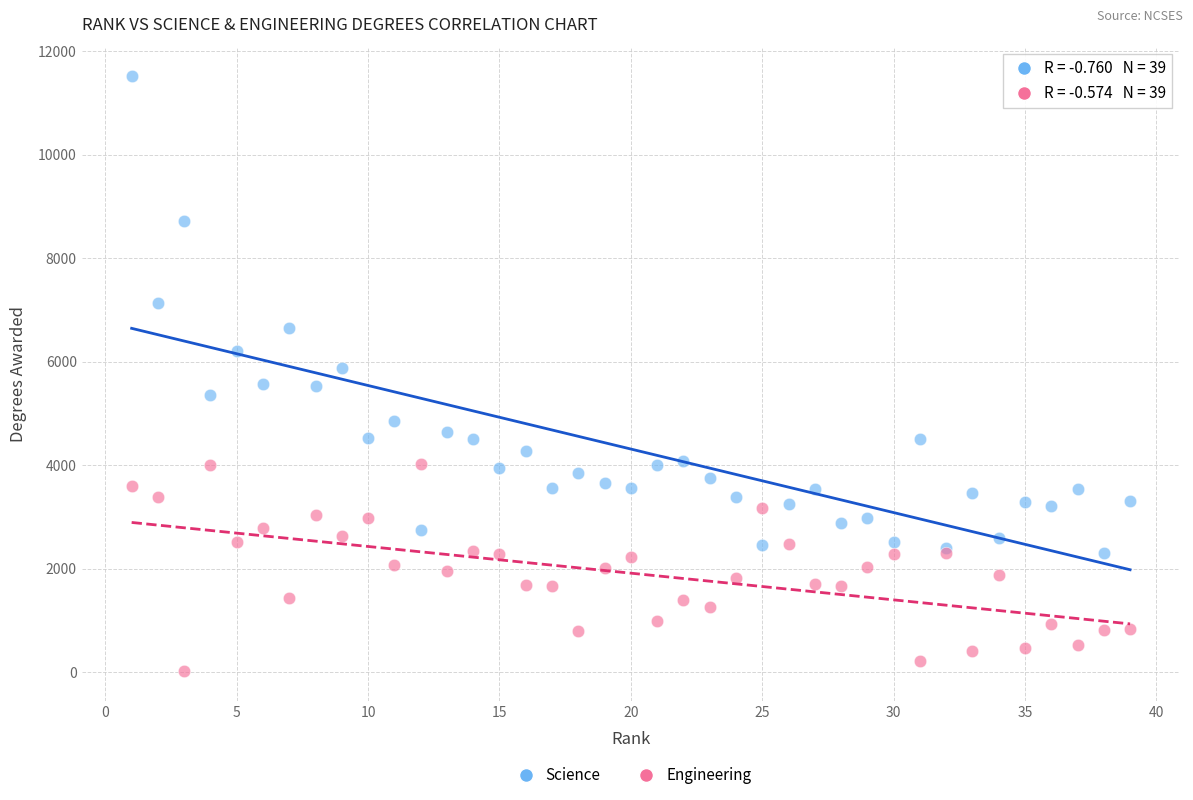

Which series reaches the minimum Y coordinate?

Engineering